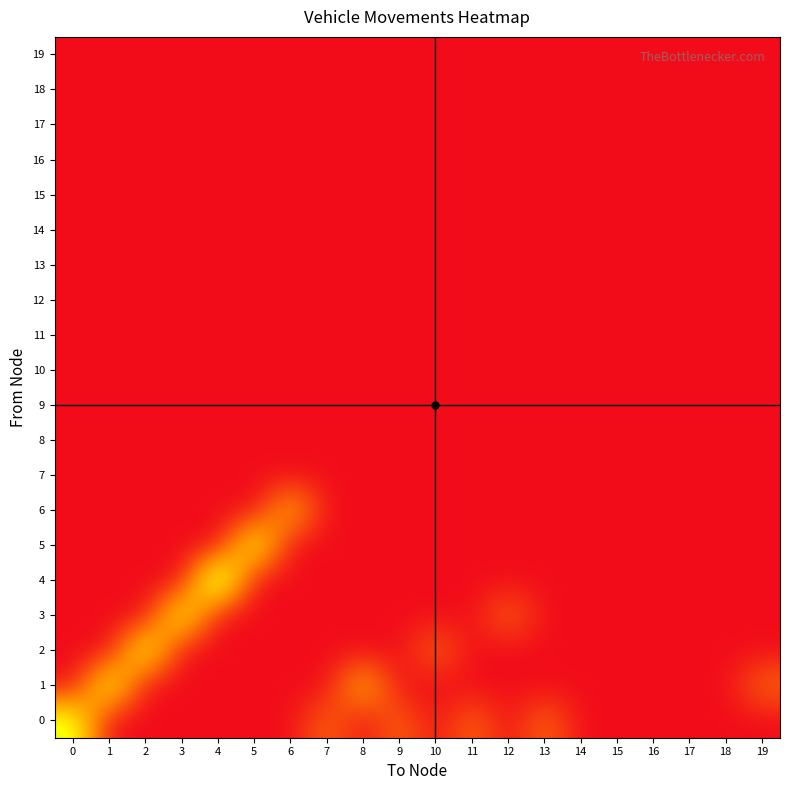

Which category has the highest value across all series?

4